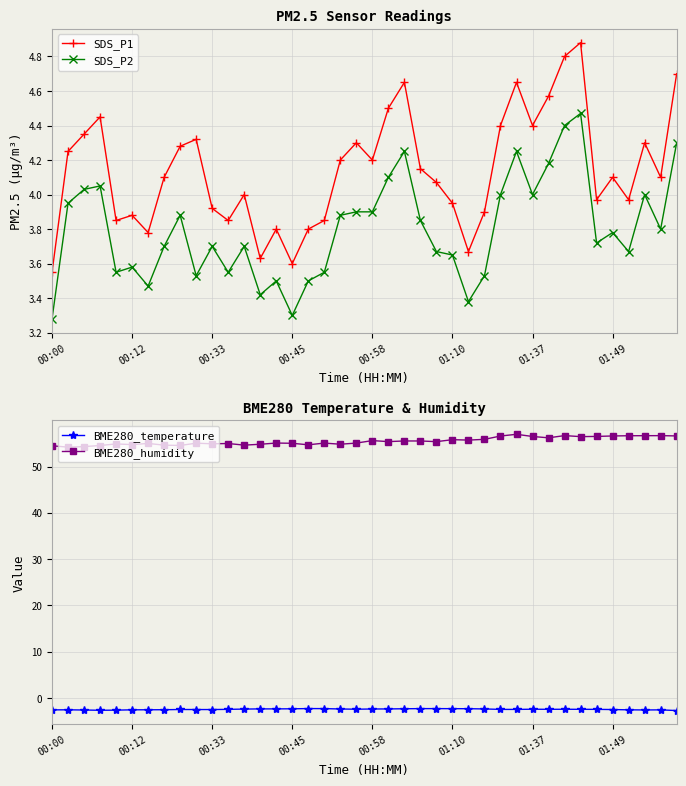

What is the highest value of the SDS_P2 series?

4.5